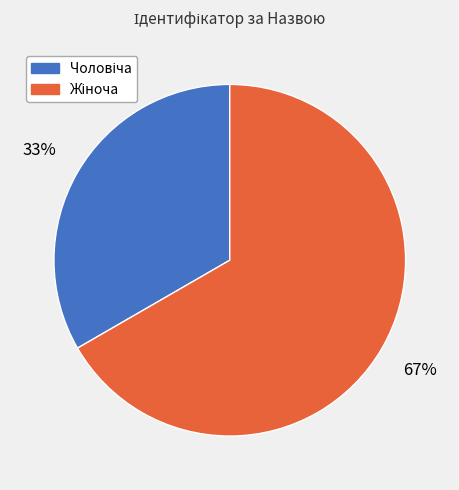

Is there a majority slice in this chart?

Yes